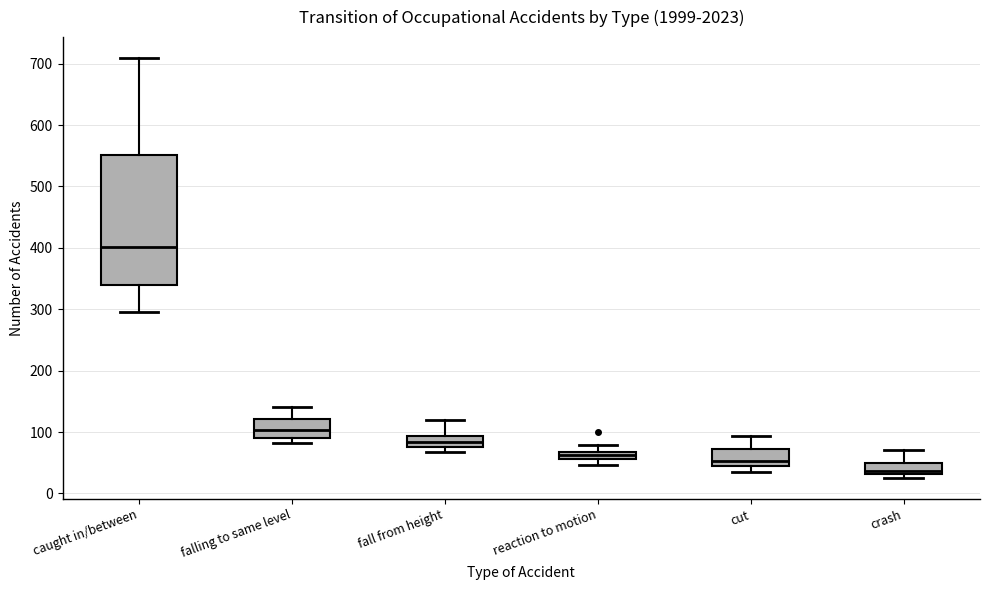

Where does the lower whisker of the box for caught in/between end on the y-axis? The values are not printed on the chart, so give them approximately, as read against the axis.

300